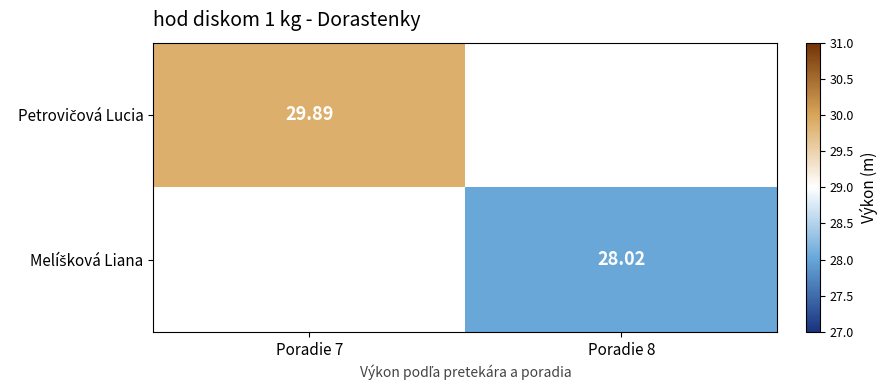

Which series has the widest spread of values?

Petrovičová Lucia